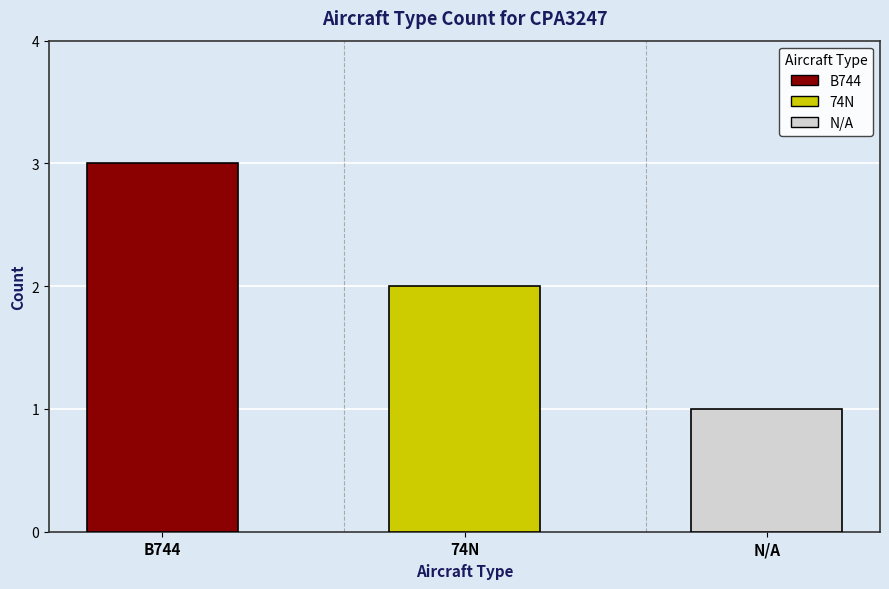

At which category is the sum across all series the highest?

B744